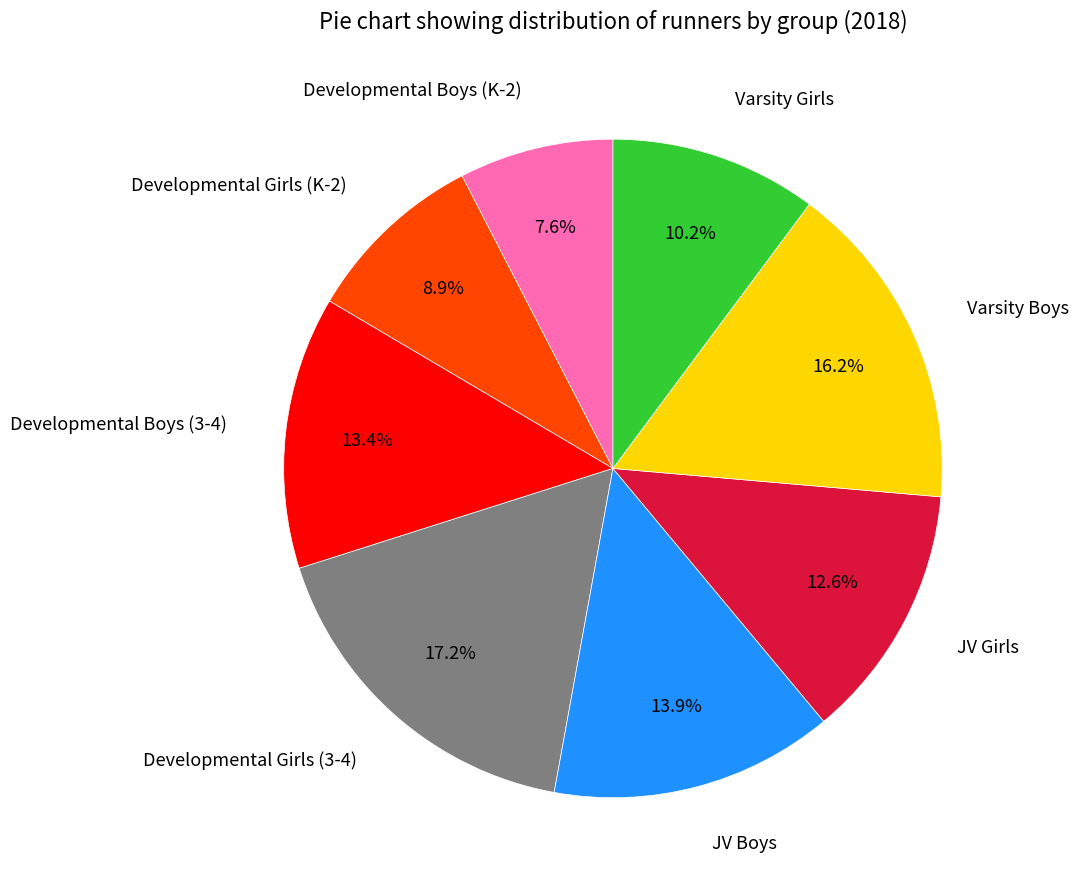

Is there any slice that represents more than half of the pie?

No